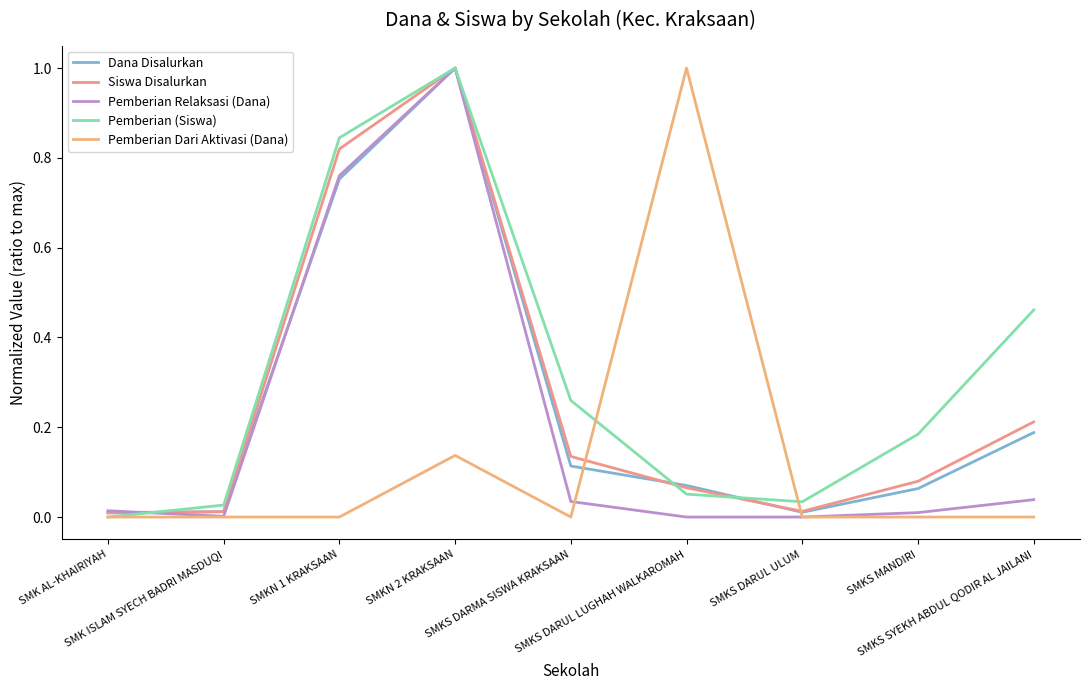

What position from the left is SMKS DARUL ULUM?

7